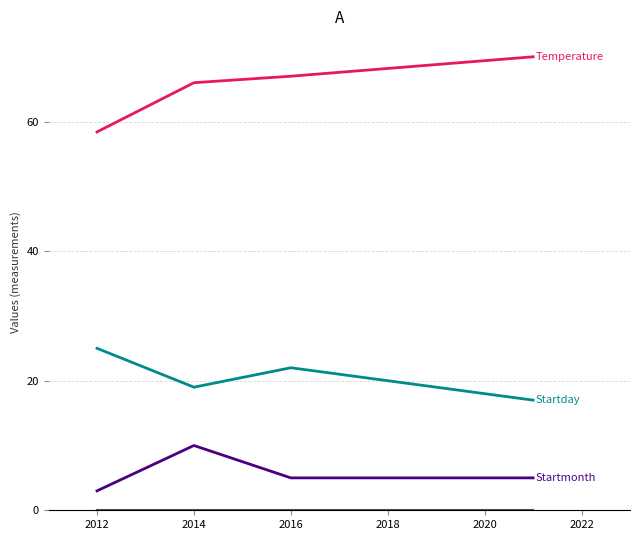

What is the greatest value displayed?

70.0